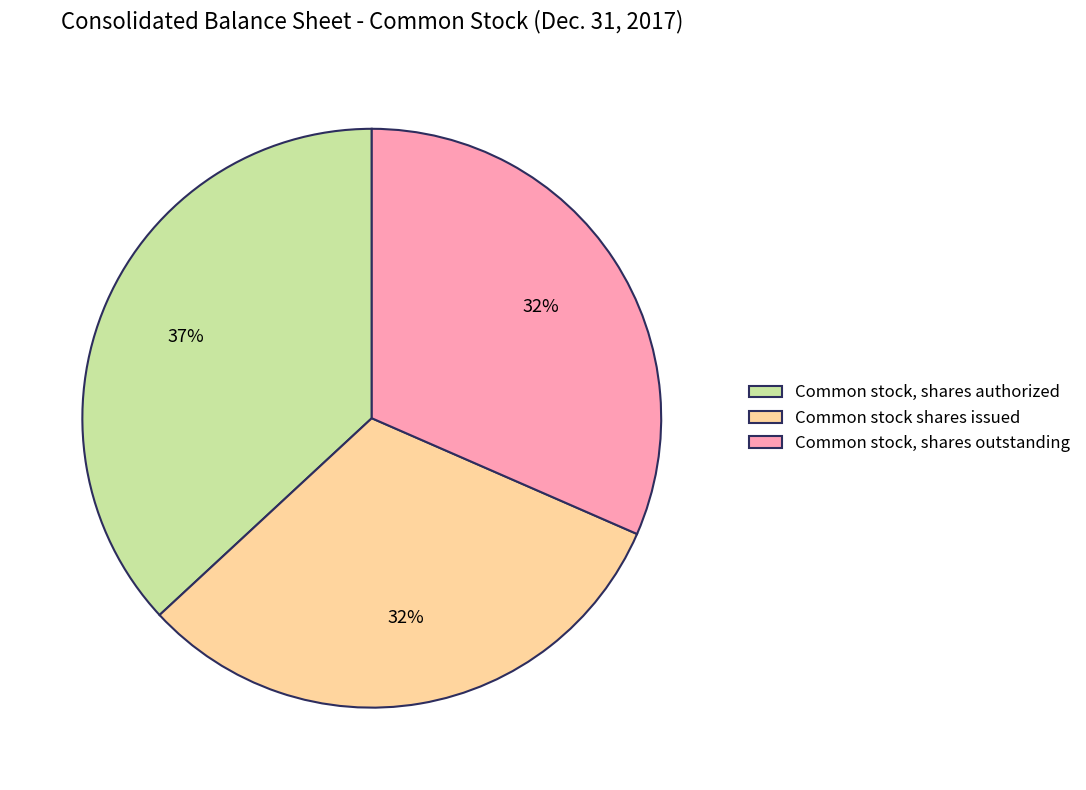

To the nearest percent, what is the difference between the Common stock, shares authorized and Common stock, shares outstanding slice percentages?

5%